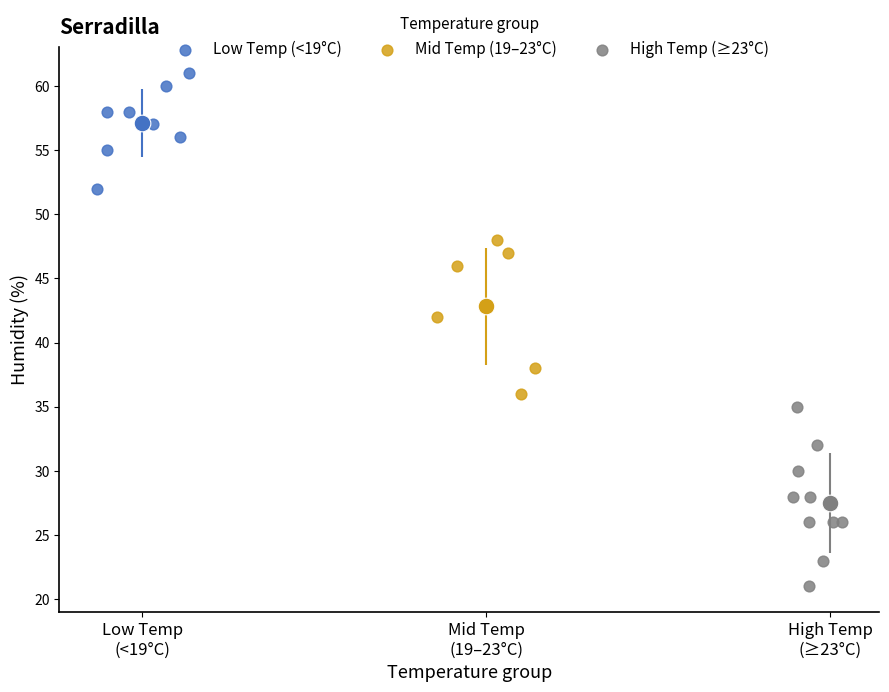

What are all the series names shown in the legend?

Low Temp (<19°C), Mid Temp (19–23°C), High Temp (≥23°C)